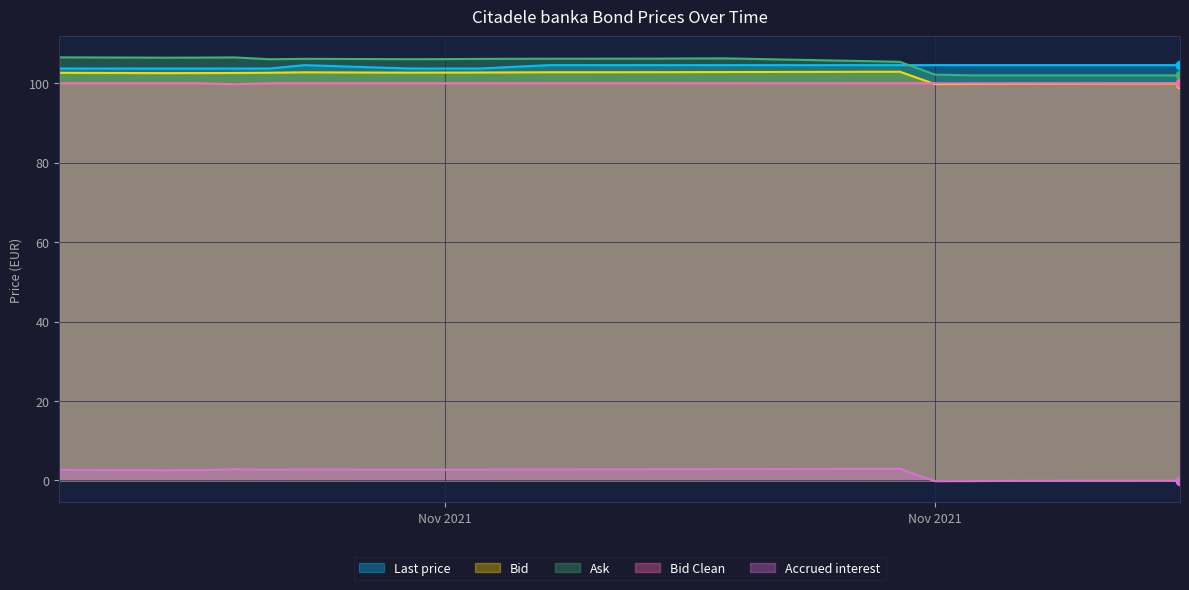

What is the sum of all Last price values?

2084.7